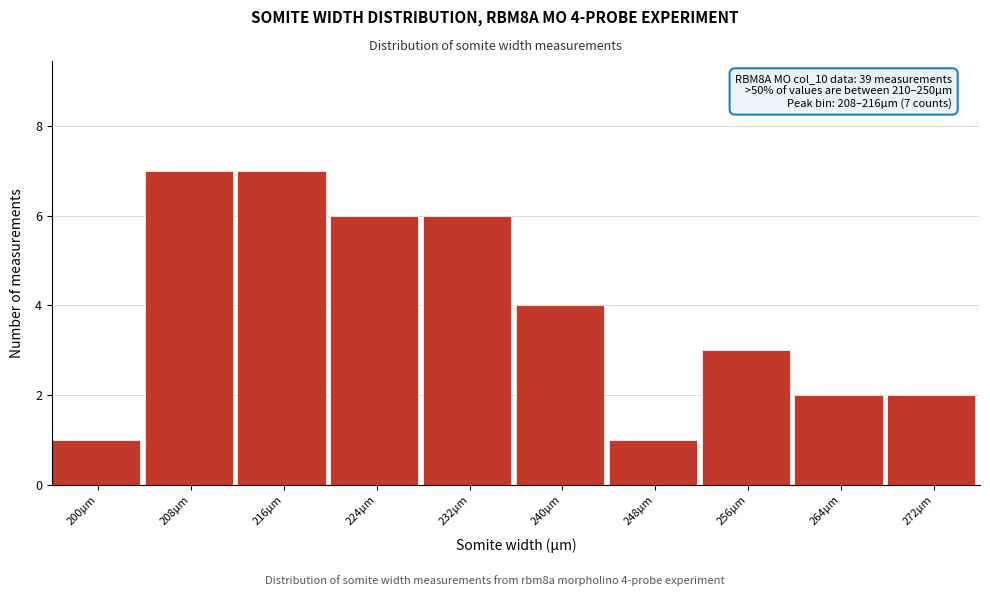

Reading left to right, transcribe all the data shown in this chart.

200µm=1	208µm=7	216µm=7	224µm=6	232µm=6	240µm=4	248µm=1	256µm=3	264µm=2	272µm=2